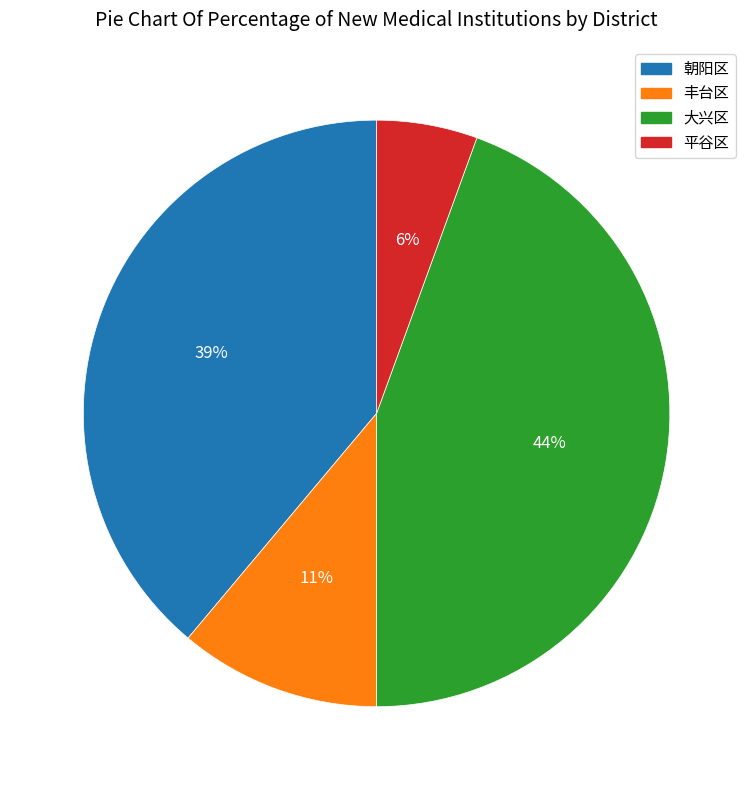

Which has a higher value, 大兴区 or 丰台区?

大兴区